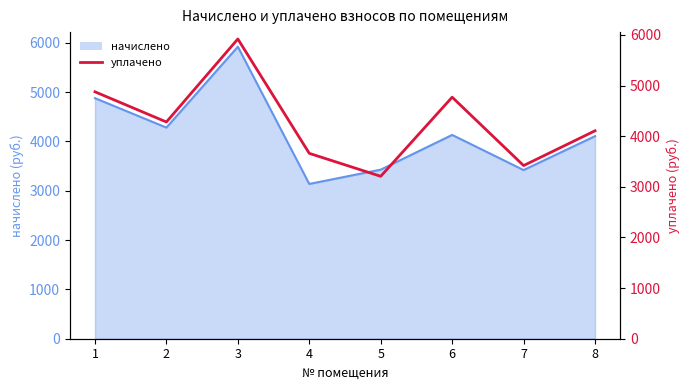

True or false: the data has more than 1 interior local peaks.

True